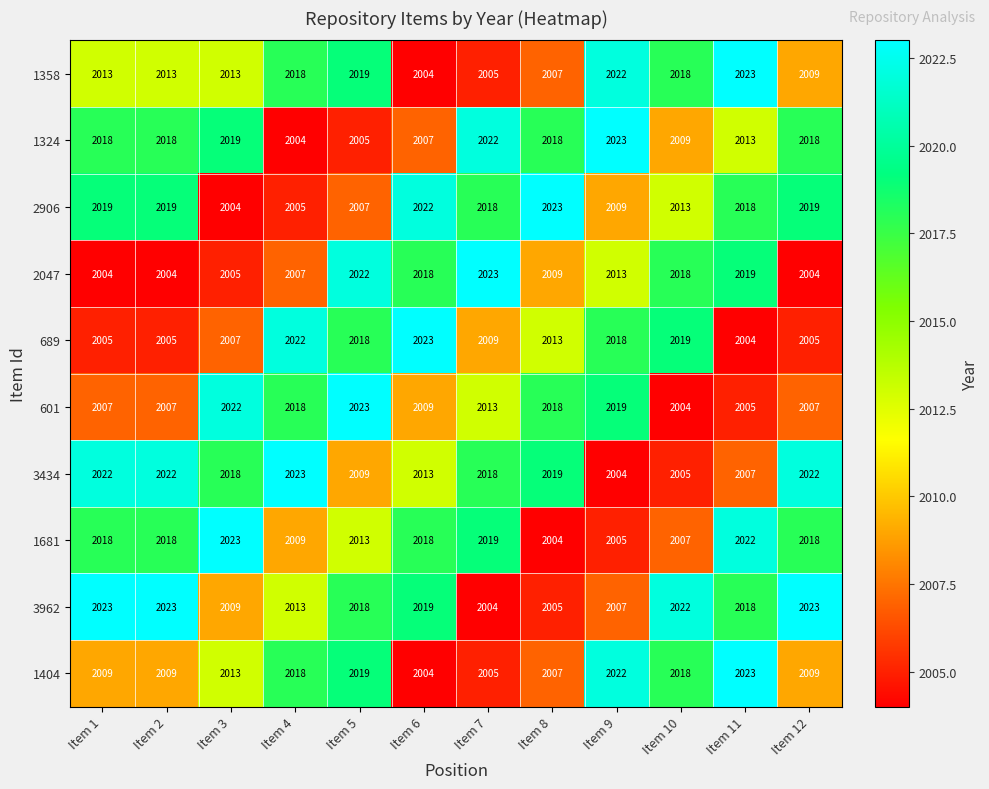

Is it true that 689 equals 770 at Item 6?

False